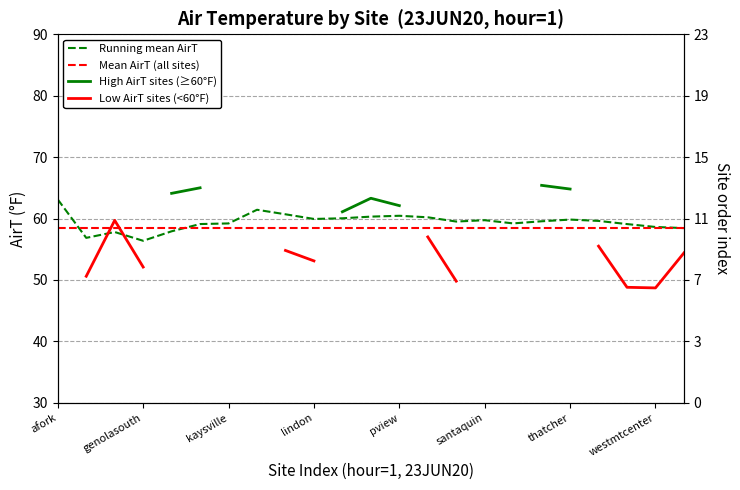

What is the maximum value for Running mean AirT?

63.1